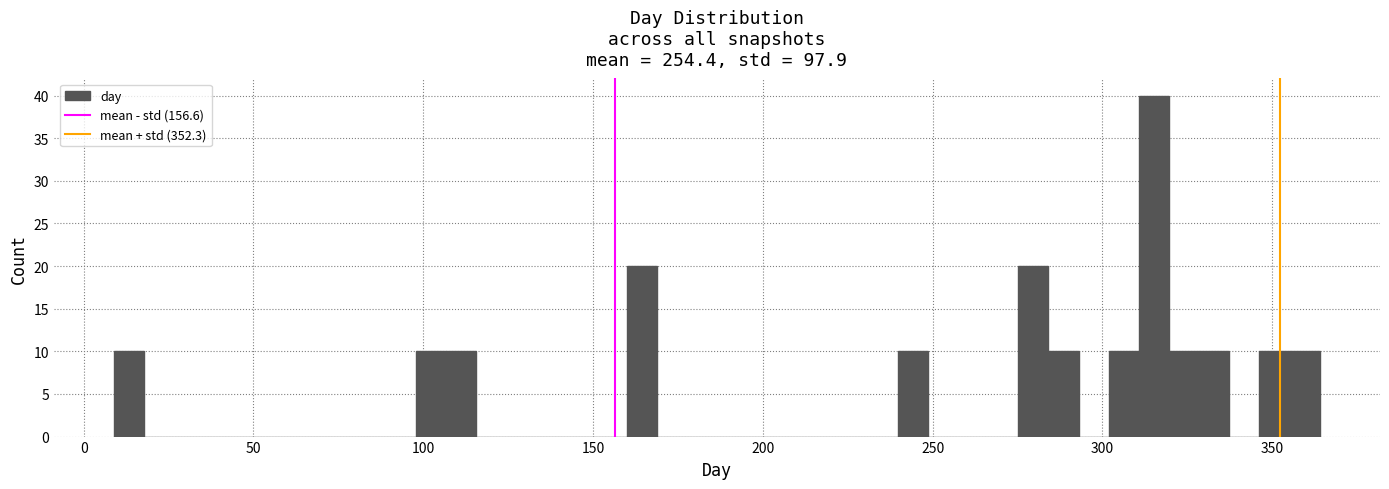

Around what value on the x-axis is the tallest bar? Give the approximate position of its centre, as read against the axis.

315